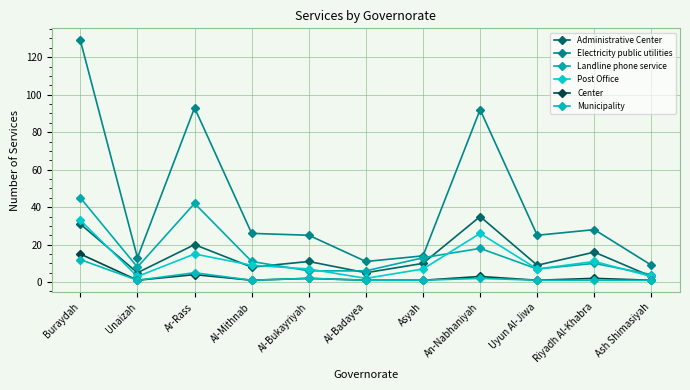

Where is Center nearest to the value 8?

Ar-Rass